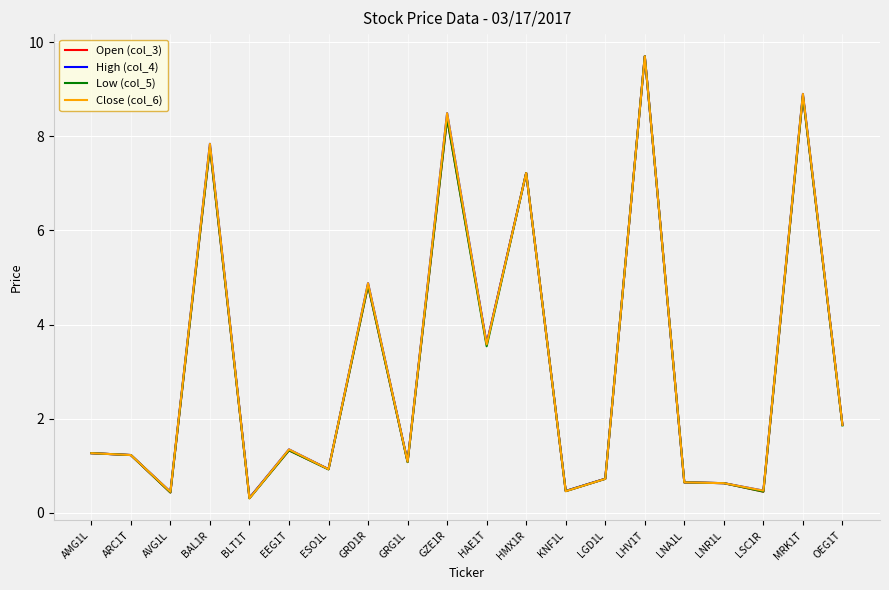

The value of Close (col_6) at GZE1R is 8.5. True or false?

True